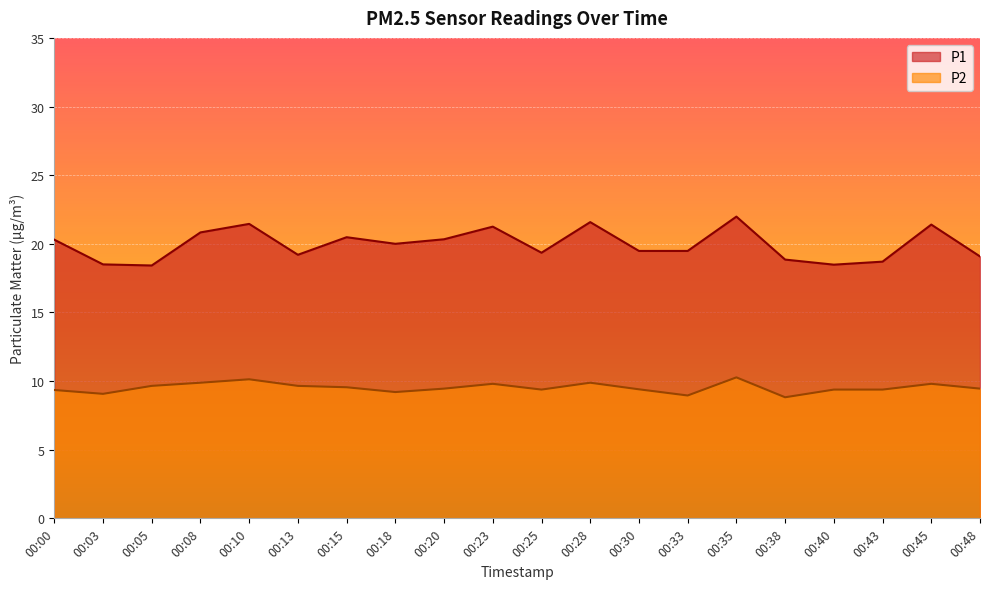

Reading right to left, list all the values displayed in this chart.

P1: 00:48=19.1	00:45=21.4	00:43=18.7	00:40=18.5	00:38=18.9	00:35=22.0	00:33=19.5	00:30=19.5	00:28=21.6	00:25=19.4	00:23=21.2	00:20=20.3	00:18=20.0	00:15=20.5	00:13=19.2	00:10=21.4	00:08=20.8	00:05=18.4	00:03=18.5	00:00=20.3
P2: 00:48=9.4	00:45=9.8	00:43=9.4	00:40=9.4	00:38=8.8	00:35=10.3	00:33=8.9	00:30=9.4	00:28=9.9	00:25=9.4	00:23=9.8	00:20=9.4	00:18=9.2	00:15=9.6	00:13=9.7	00:10=10.1	00:08=9.9	00:05=9.7	00:03=9.1	00:00=9.3